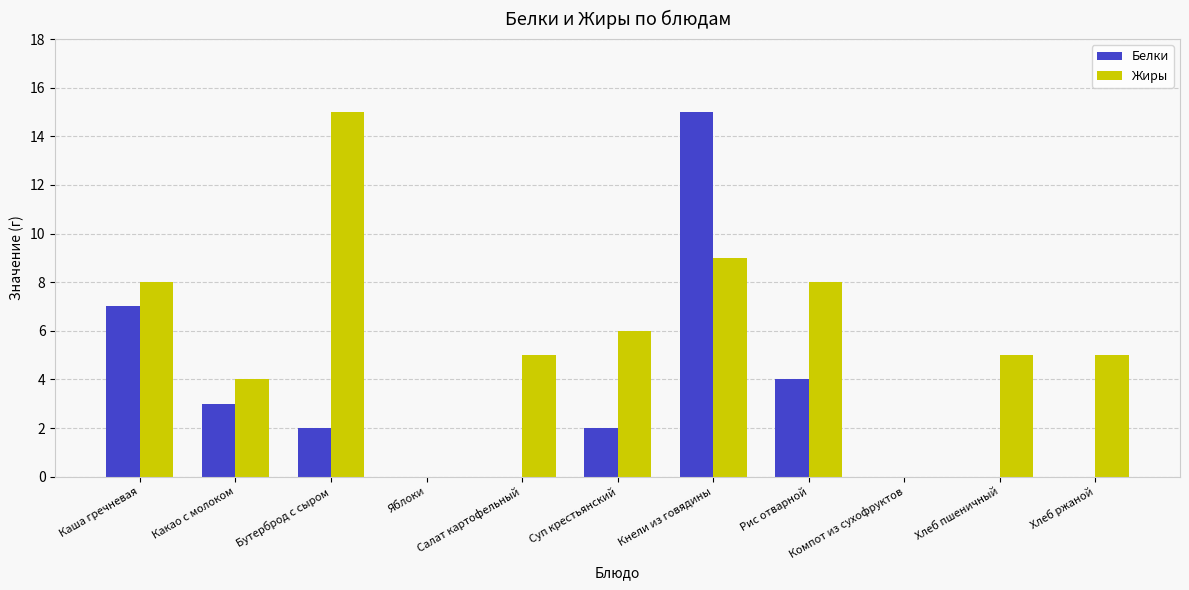

What is the sum of all Жиры values?

65